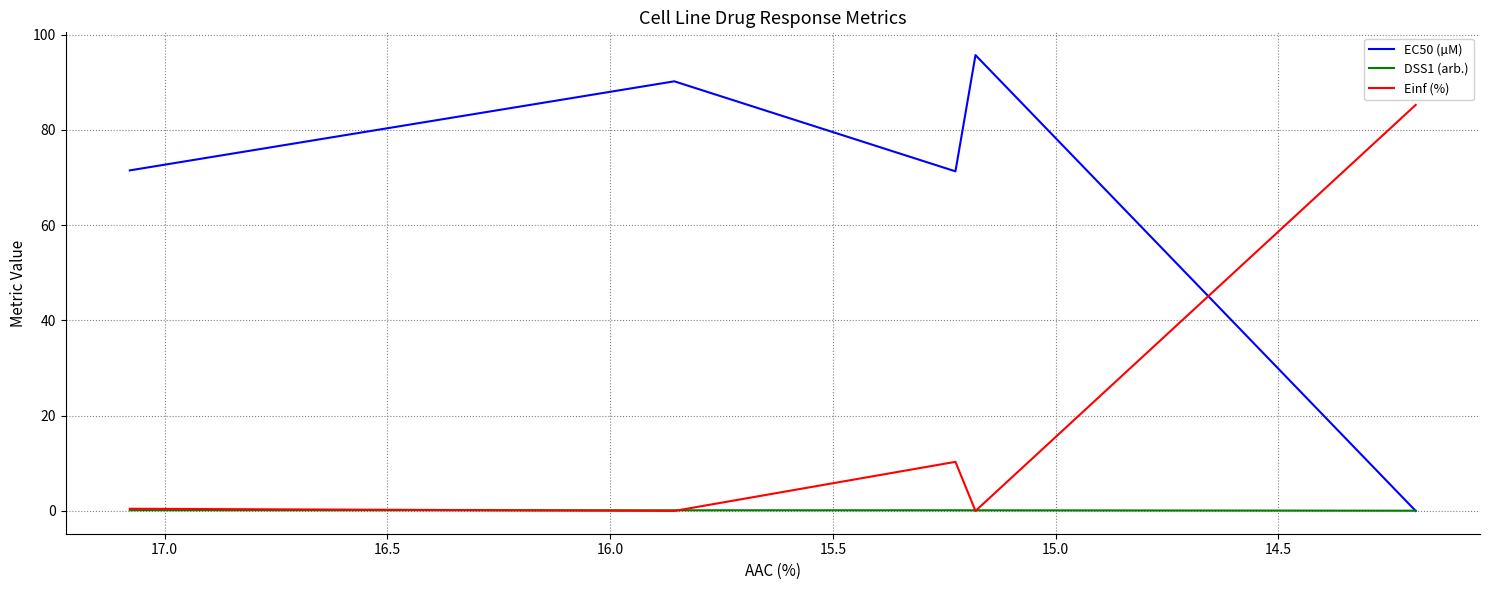

The value of DSS1 (arb.) at 14.5 is 0.1. True or false?

True